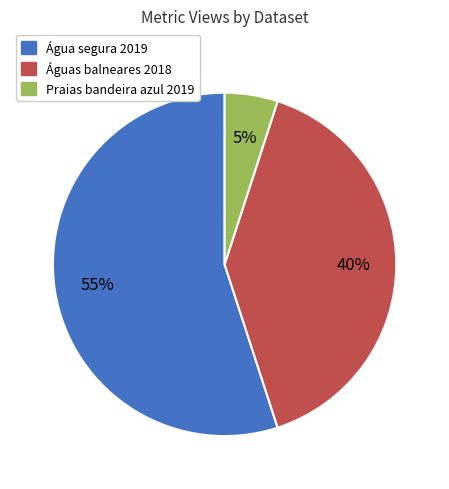

What is the majority slice?

Água segura 2019